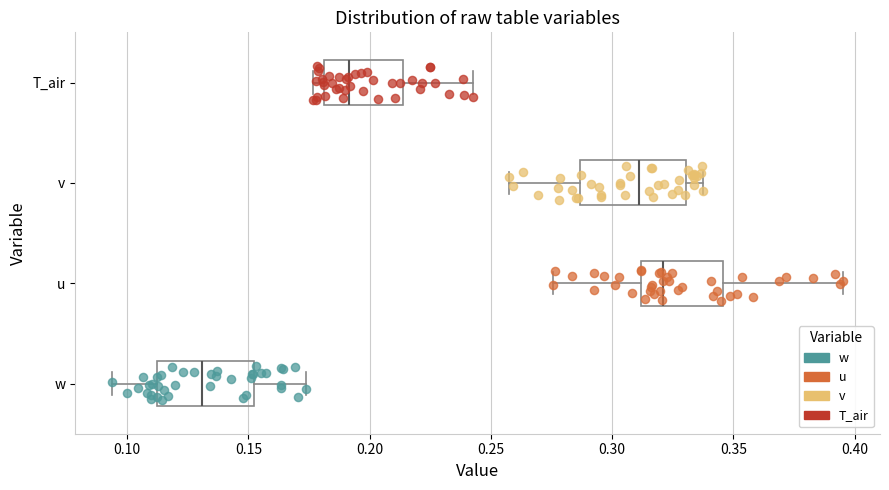

Which box's median line is the furthest to the left?

w